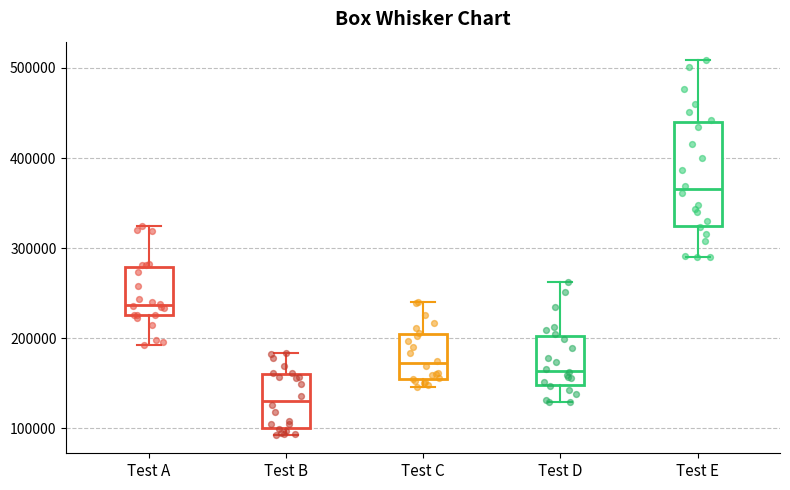

Where does the median line of the box for Test A sit on the y-axis? The values are not printed on the chart, so give them approximately, as read against the axis.

240000